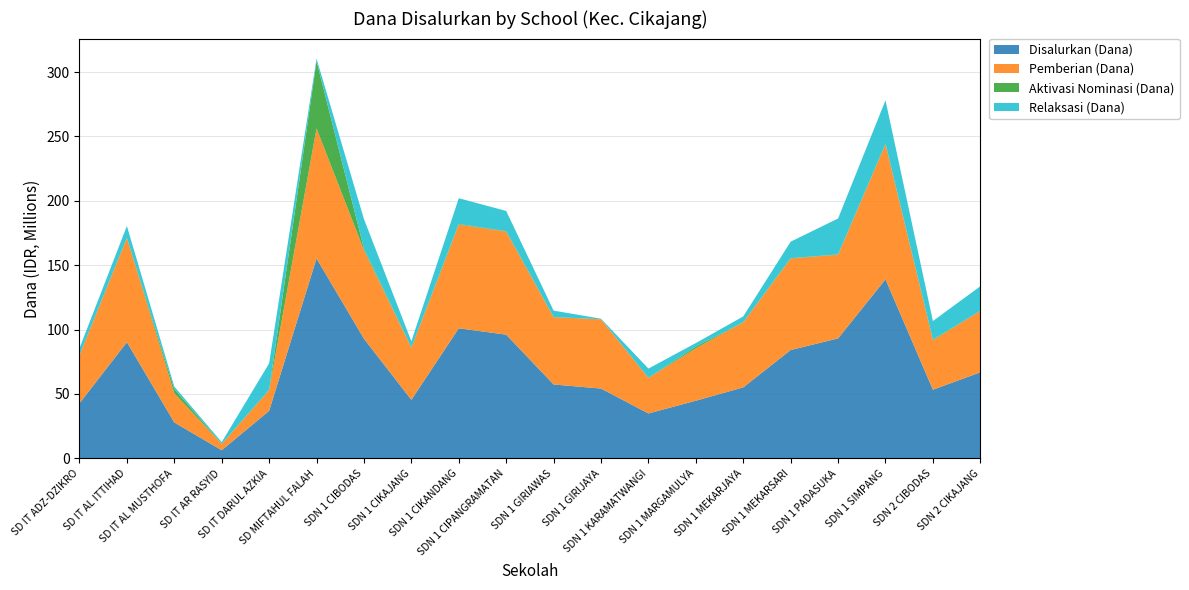

Reading left to right, list all the values displayed in this chart.

Disalurkan (Dana): 42750000	90225000	27900000	6300000	36900000	155250000	92925000	45450000	101025000	96075000	57375000	54225000	34875000	44775000	55125000	84150000	93150000	139050000	53325000	66825000
Pemberian (Dana): 37350000	81000000	22725000	4950000	16200000	101025000	68850000	40500000	80550000	80100000	52200000	53775000	27675000	40725000	50625000	71100000	65025000	104850000	38475000	47700000
Aktivasi Nominasi (Dana): 0	0	3150000	0	0	52200000	1125000	0	450000	225000	225000	0	0	1350000	0	225000	225000	450000	450000	0
Relaksasi (Dana): 5400000	9225000	2025000	1350000	20700000	2025000	22950000	4950000	20025000	15750000	4950000	450000	7200000	2700000	4500000	12825000	27900000	33750000	14400000	19125000